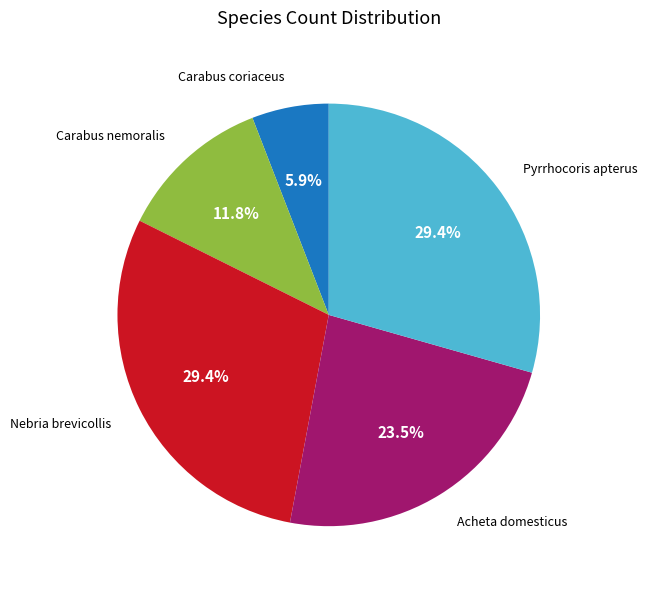

Is there any slice that represents more than half of the pie?

No